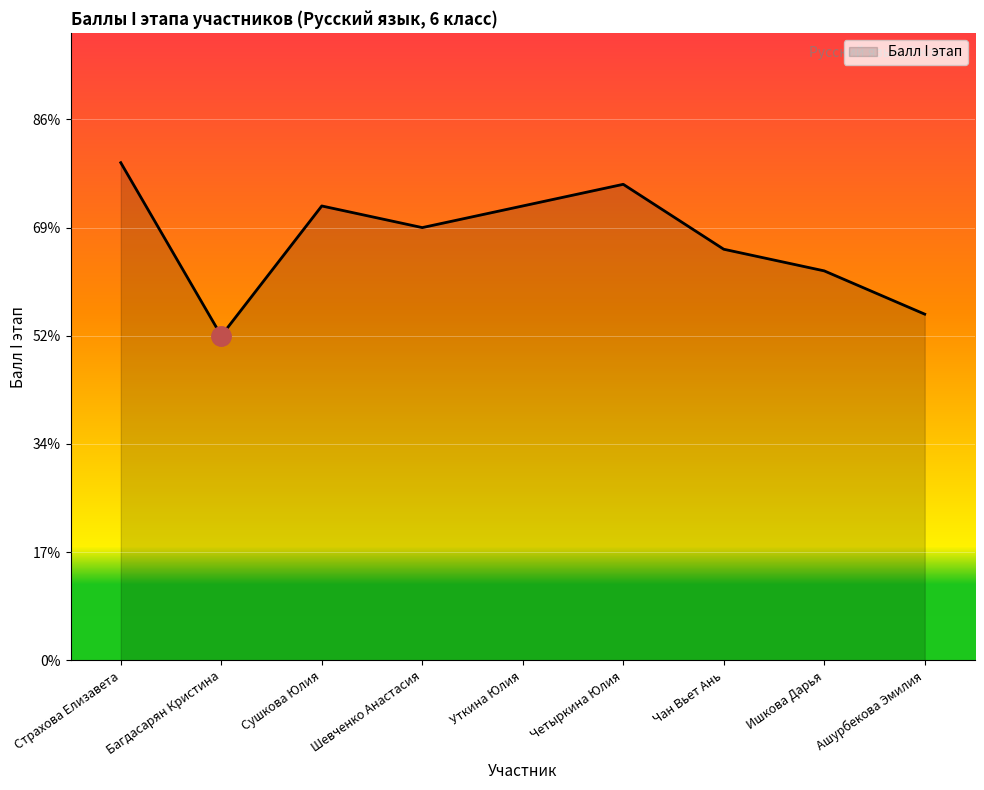

Reading left to right, transcribe all the data shown in this chart.

Страхова Елизавета=23	Багдасарян Кристина=15	Сушкова Юлия=21	Шевченко Анастасия=20	Уткина Юлия=21	Четыркина Юлия=22	Чан Вьет Ань=19	Ишкова Дарья=18	Ашурбекова Эмилия=16